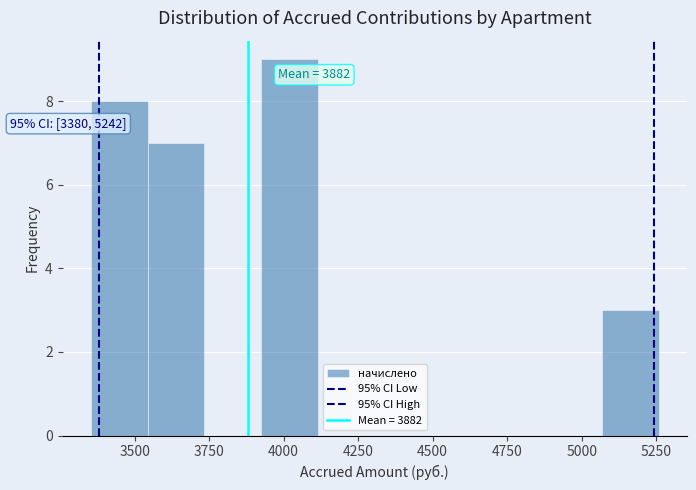

Around what value on the x-axis is the tallest bar? Give the approximate position of its centre, as read against the axis.

4000